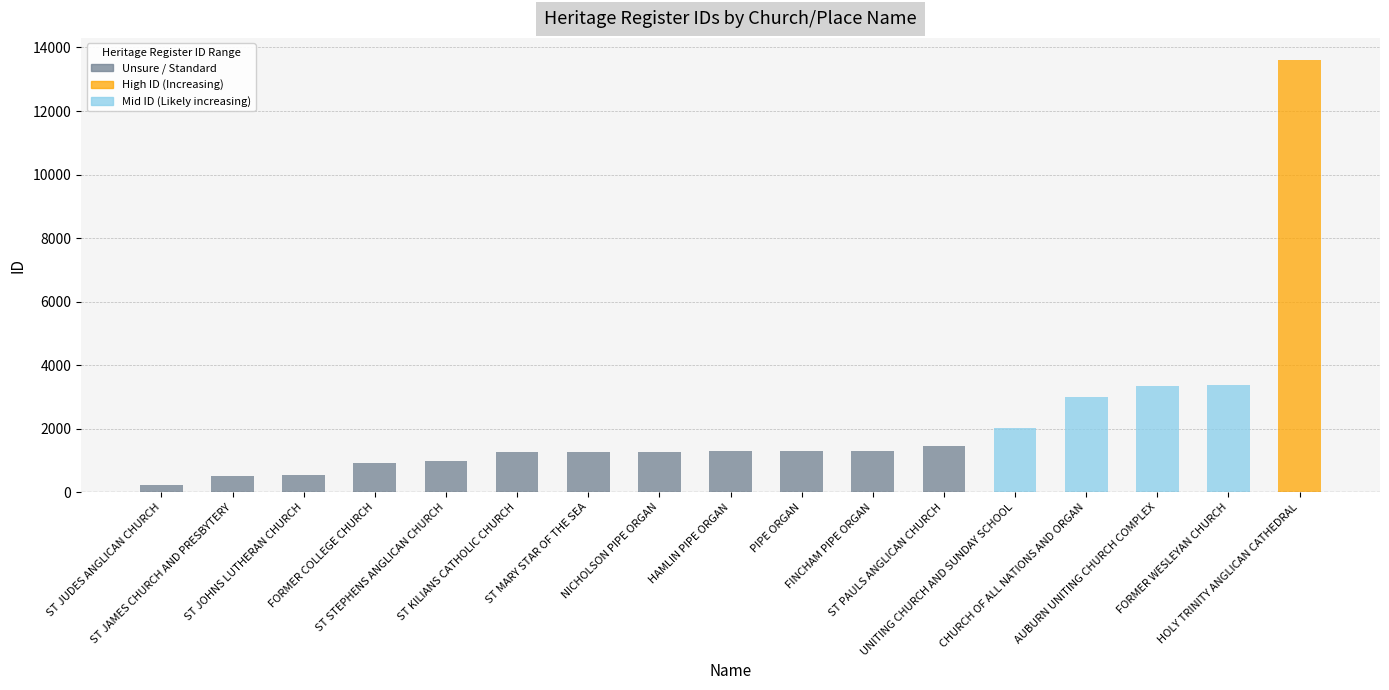

Approximately how many times larger is the value at CHURCH OF ALL NATIONS AND ORGAN compared to PIPE ORGAN?

2.3